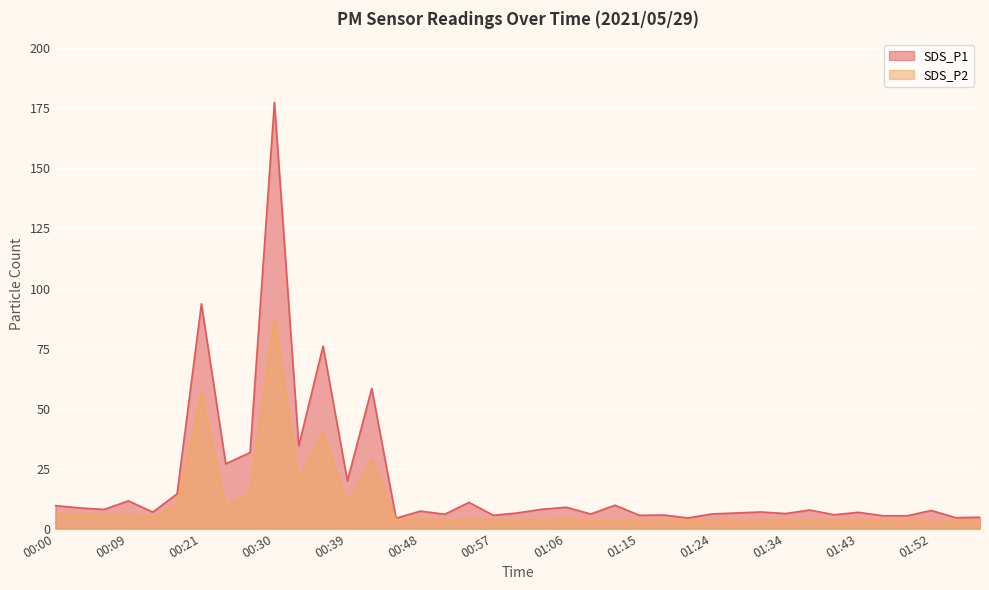

Which series has the largest range (max minus min)?

SDS_P1